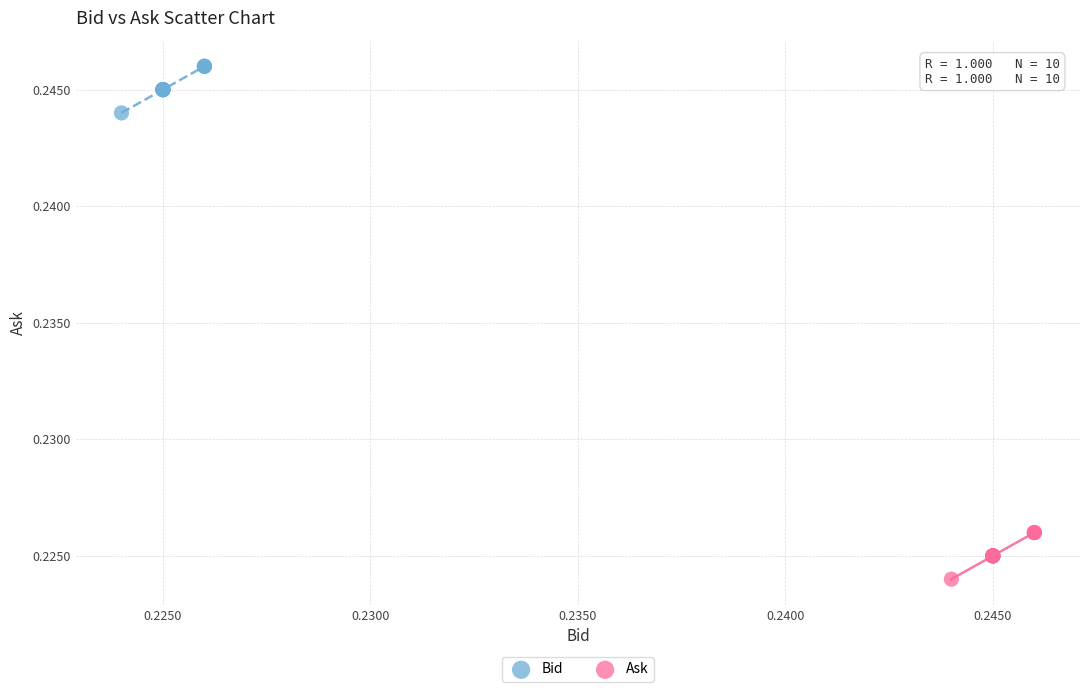

What are all the series names shown in the legend?

Bid, Ask